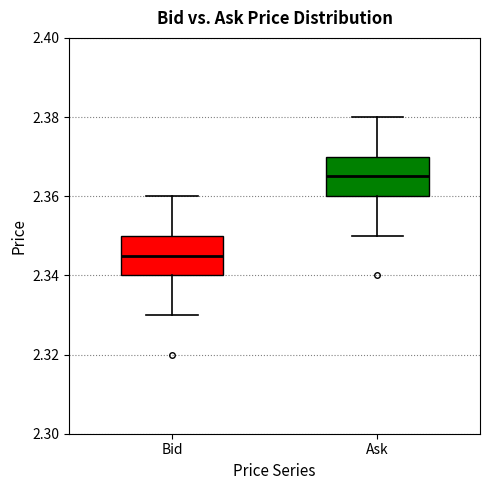

Where does the upper whisker of the box for Bid end on the y-axis? The values are not printed on the chart, so give them approximately, as read against the axis.

2.360